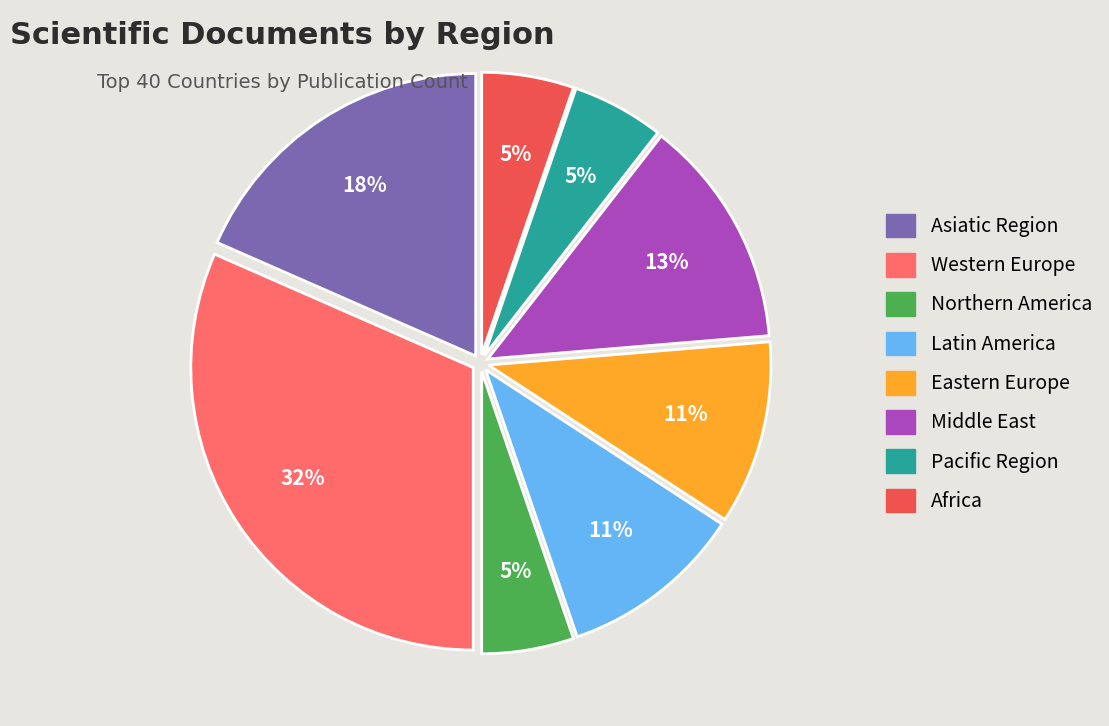

Count the number of slices in the pie.

8